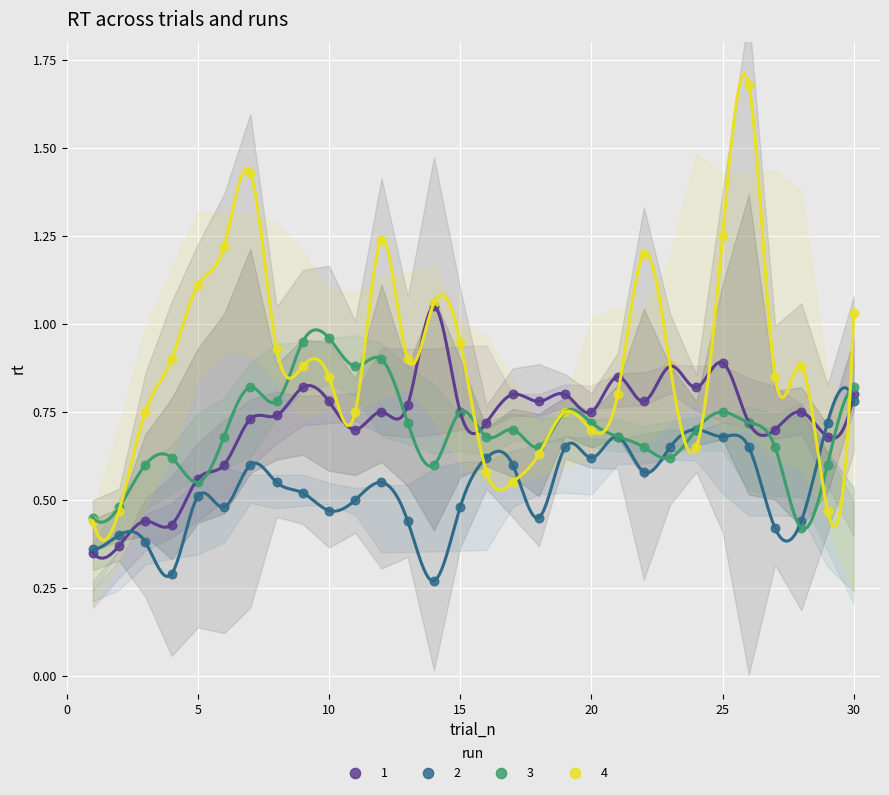

Which series has the largest Y range (max minus min)?

4